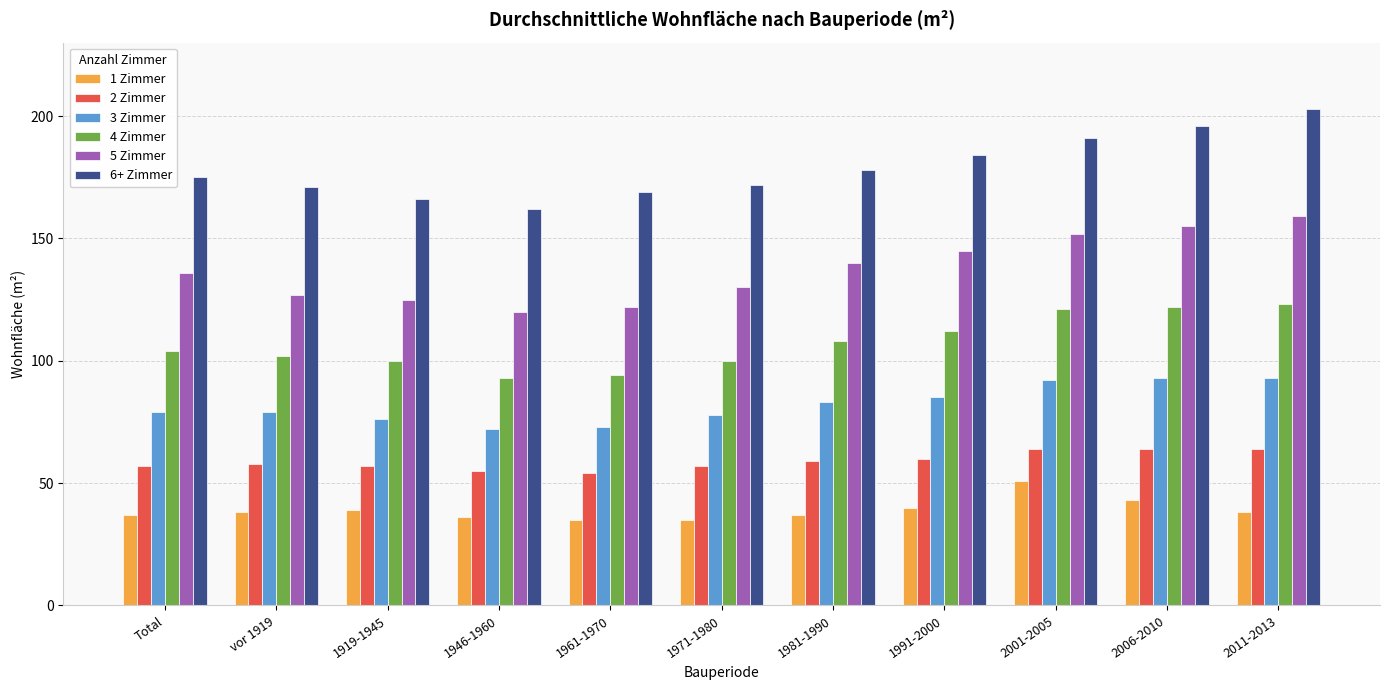

What is the label of the 5th bar from the right?

1981-1990